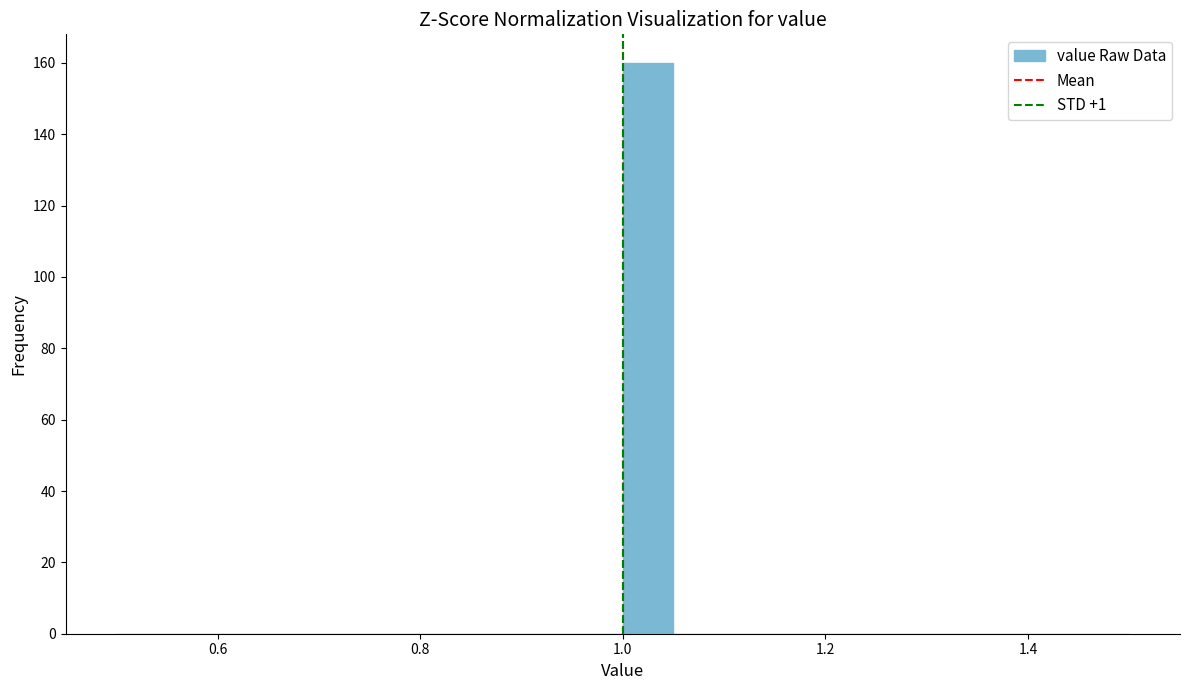

Around what value on the x-axis is the tallest bar? Give the approximate position of its centre, as read against the axis.

1.02